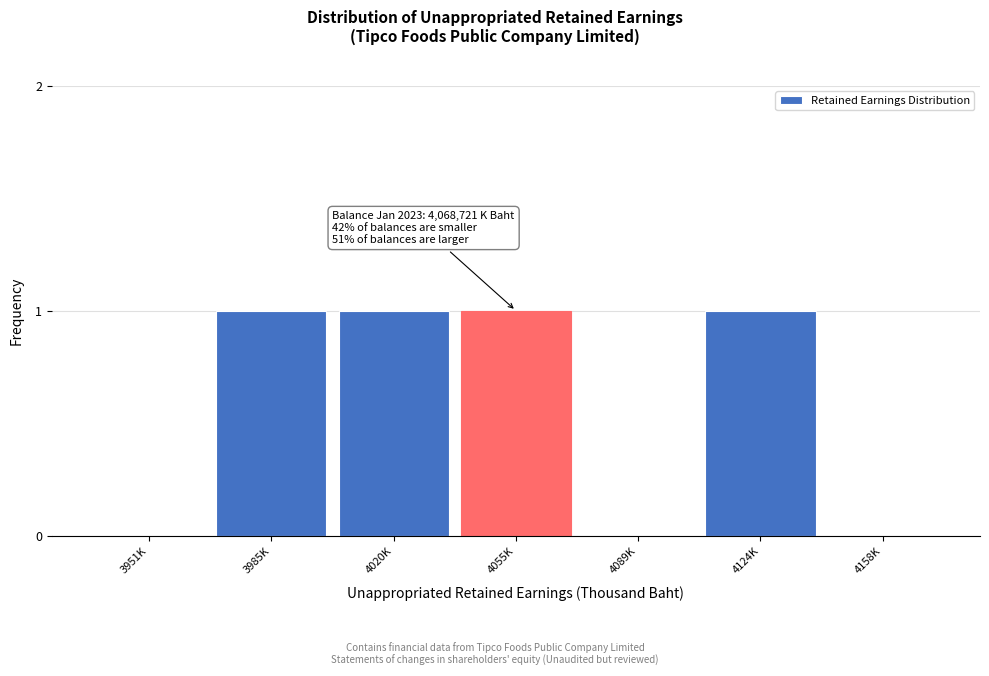

Reading right to left, list all the values displayed in this chart.

4158K=0	4124K=1	4089K=0	4055K=1	4020K=1	3985K=1	3951K=0